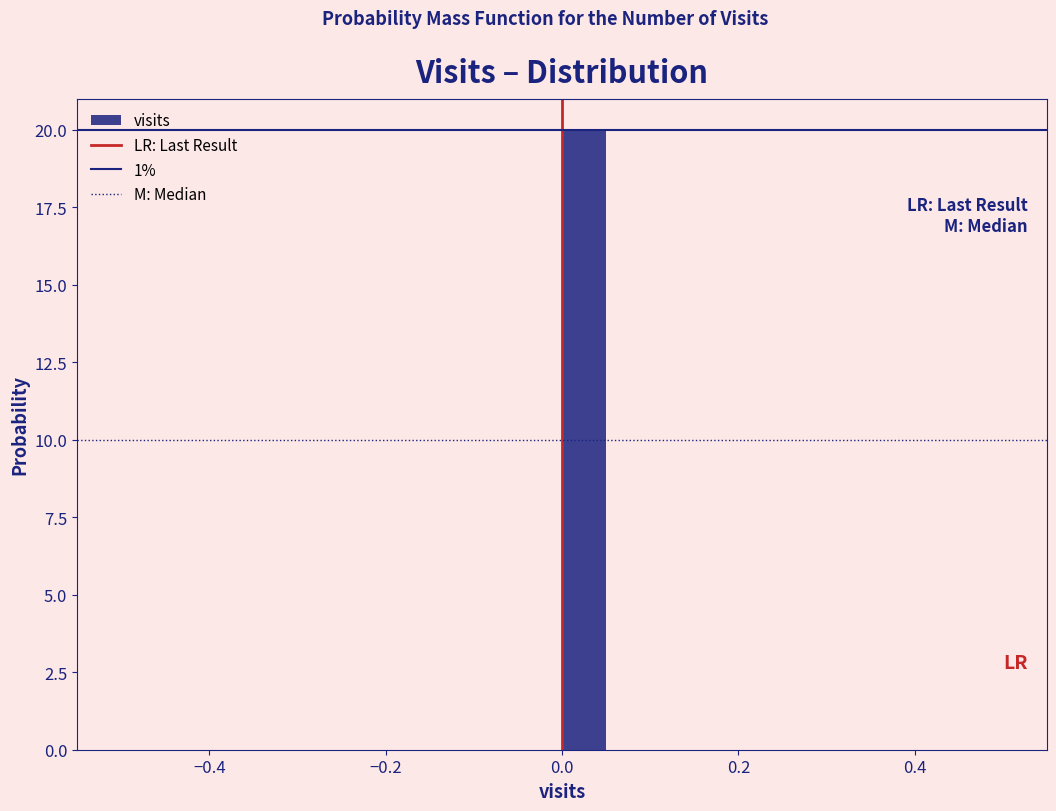

Read against the x-axis, roughly where is the centre of the tallest bar?

0.02